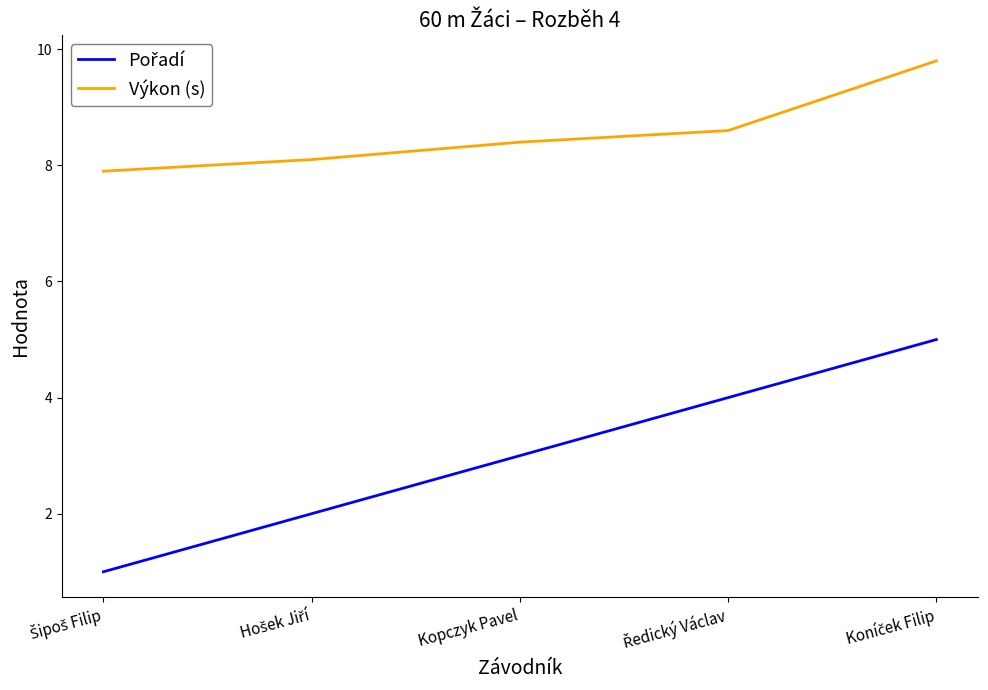

What is the difference between the second highest and minimum values in the Výkon (s) series?

0.7